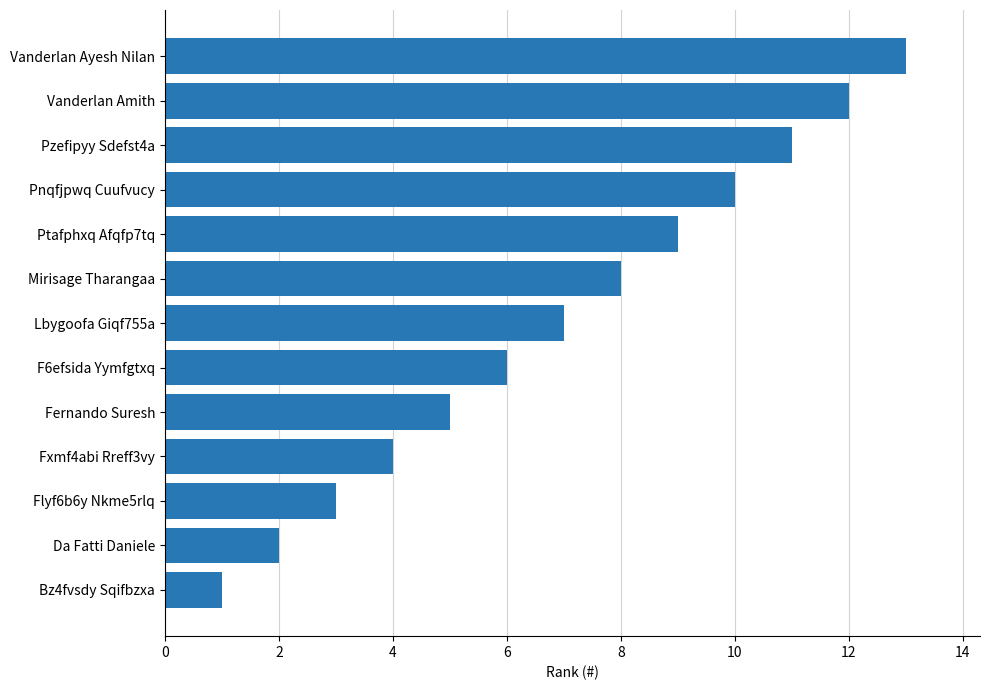

At which label is the value closest to 7?

Lbygoofa Giqf755a